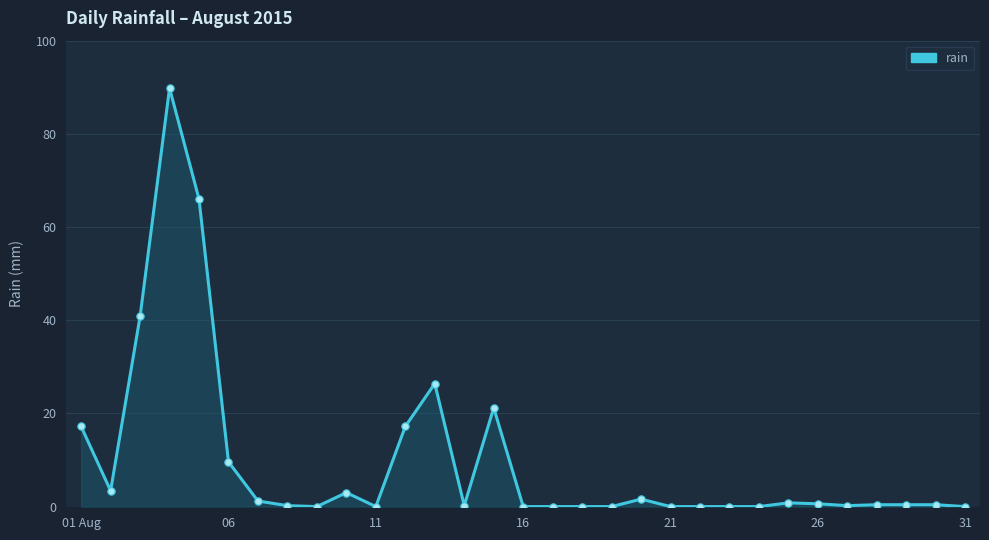

What is the difference between the maximum and minimum values?

89.8